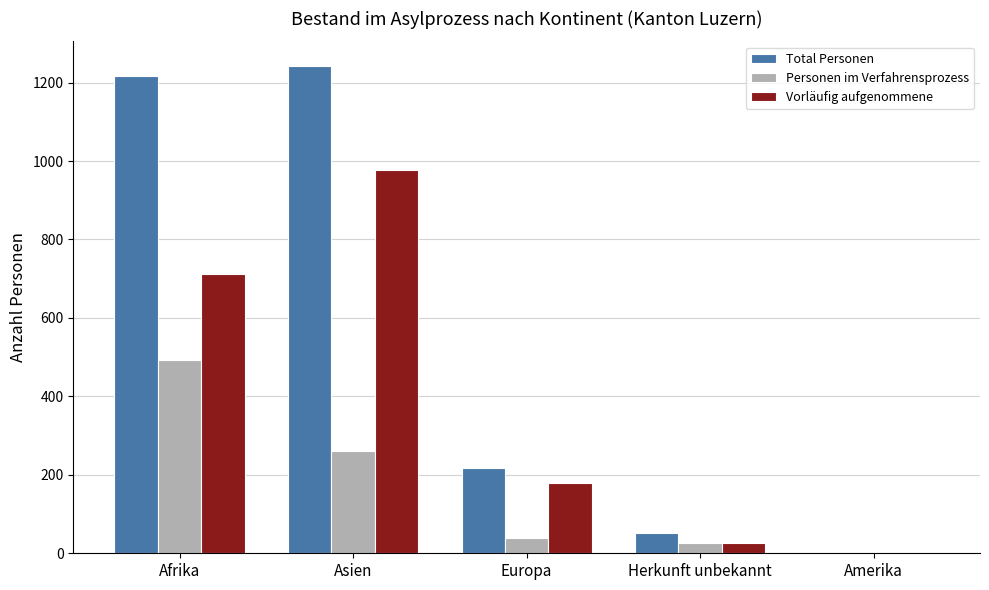

What is the highest value of the Vorläufig aufgenommene series?

977